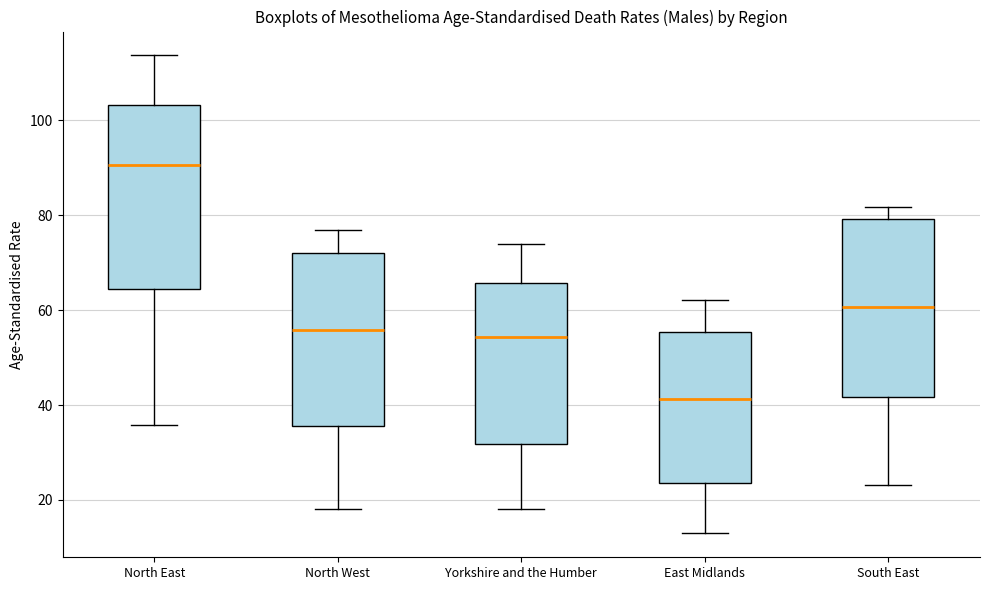

Which box has the lowest median line?

East Midlands